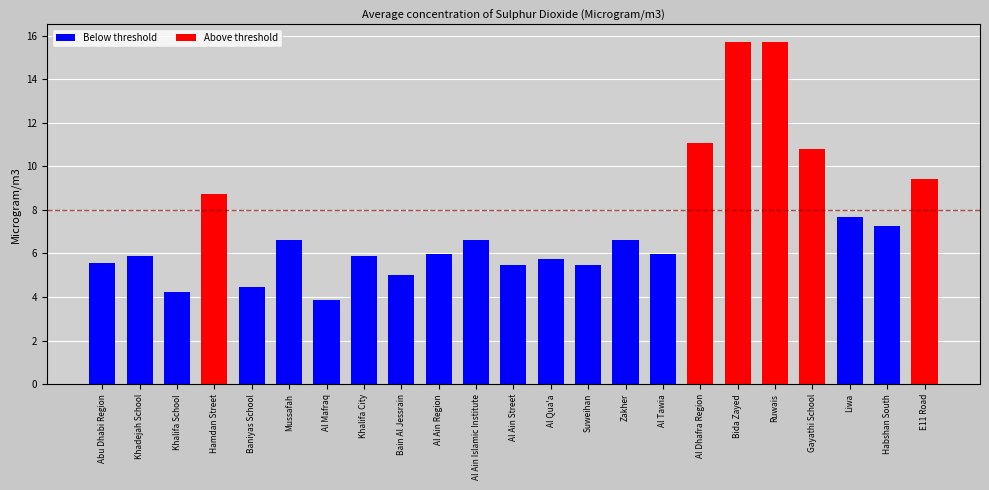

Approximately how many times larger is the value at Khalifa City compared to Al Mafraq?

1.5